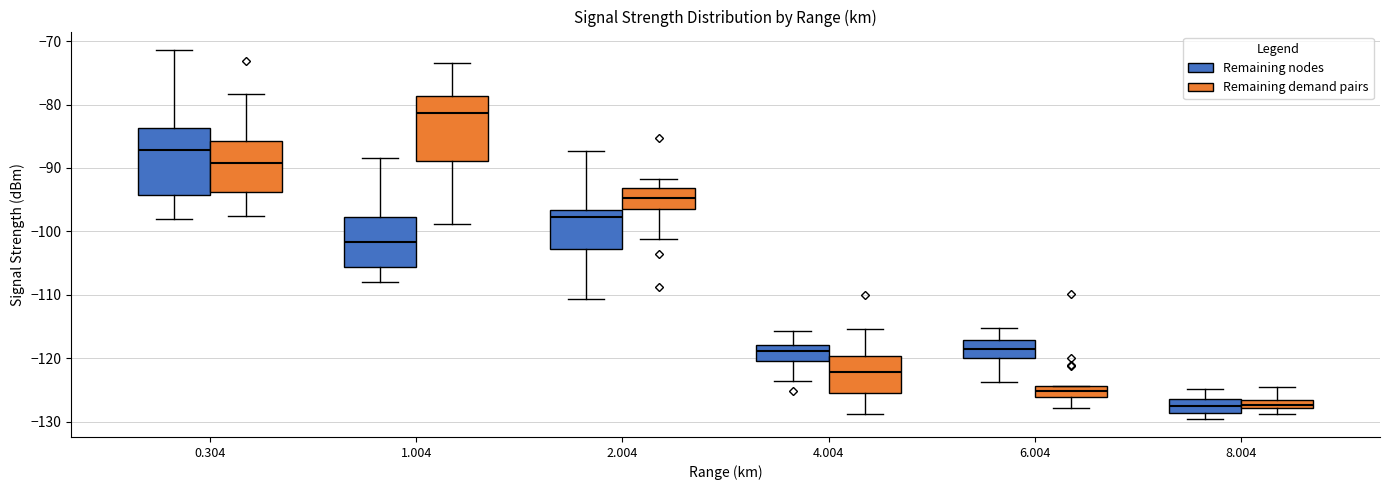

Which box's median line is the highest?

1.004 (Remaining demand pairs)